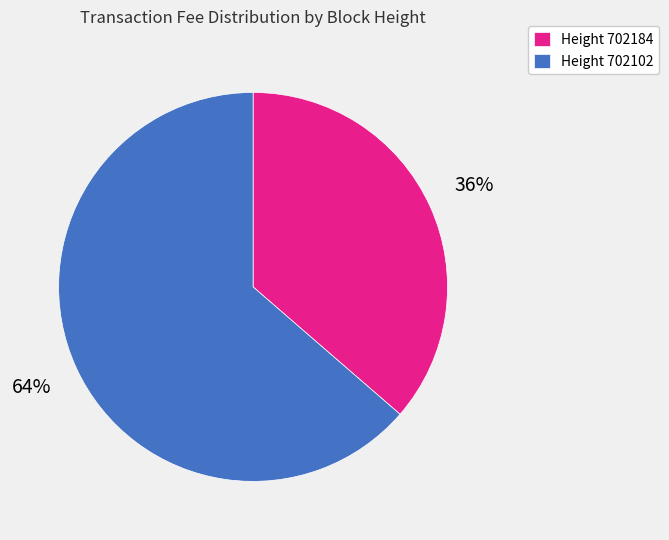

To the nearest percent, what is the combined percentage of Height 702184 and Height 702102?

100%